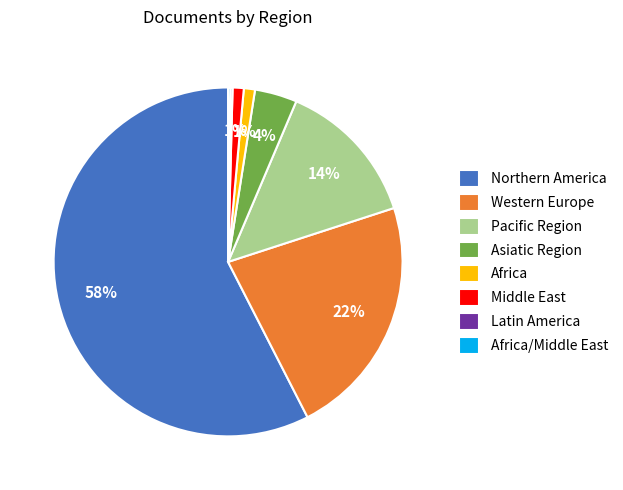

Does any single category account for the majority?

Yes